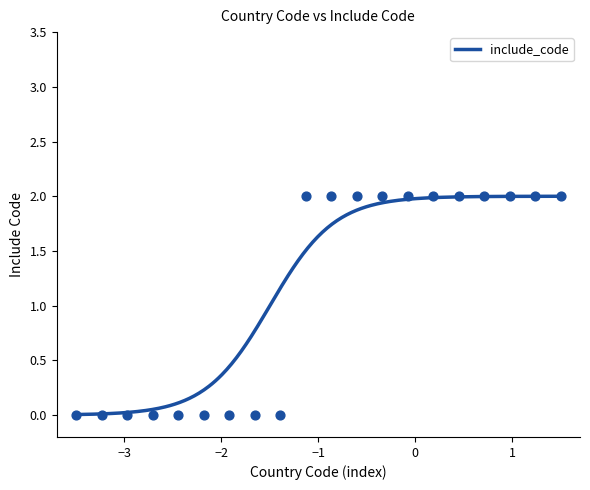

What is the change in value from 948 to 262?

+2